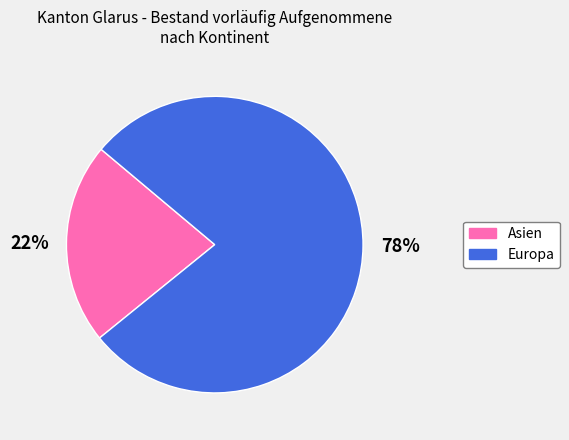

Count the number of slices in the pie.

2